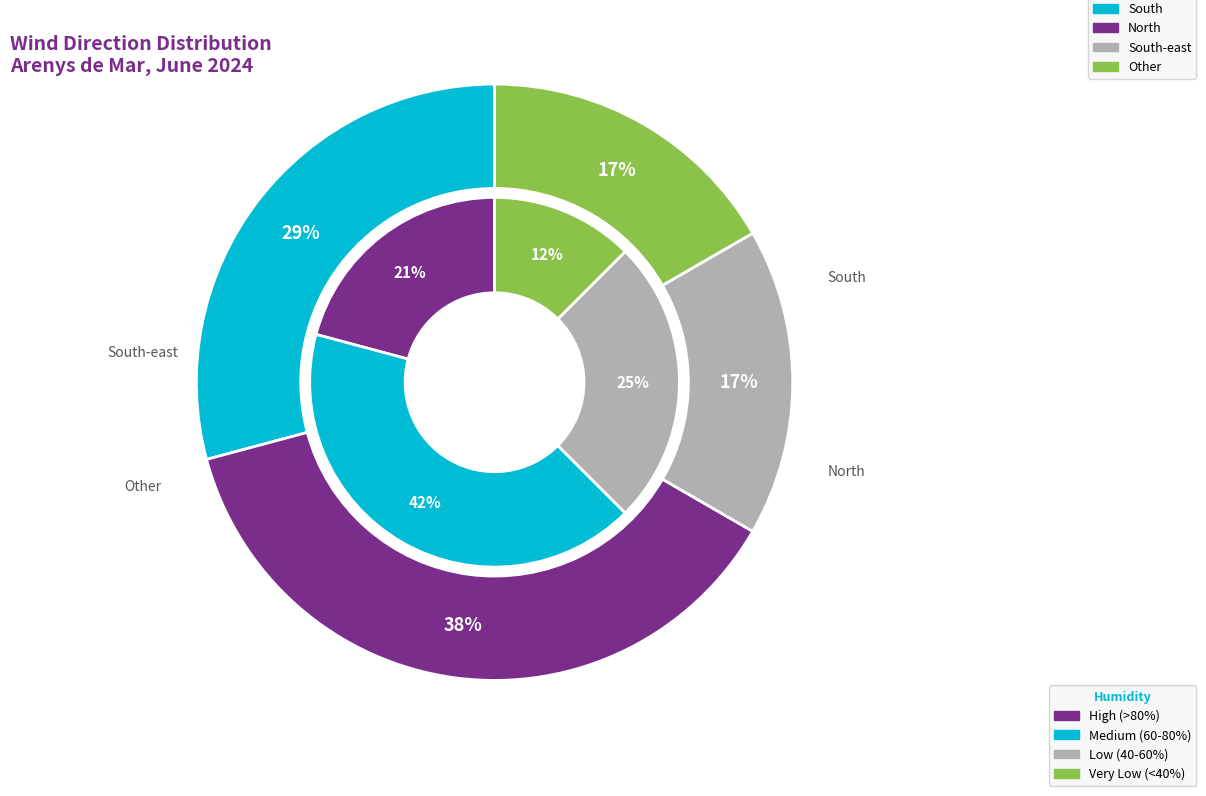

What percentage is NOT represented by North?

62.5%